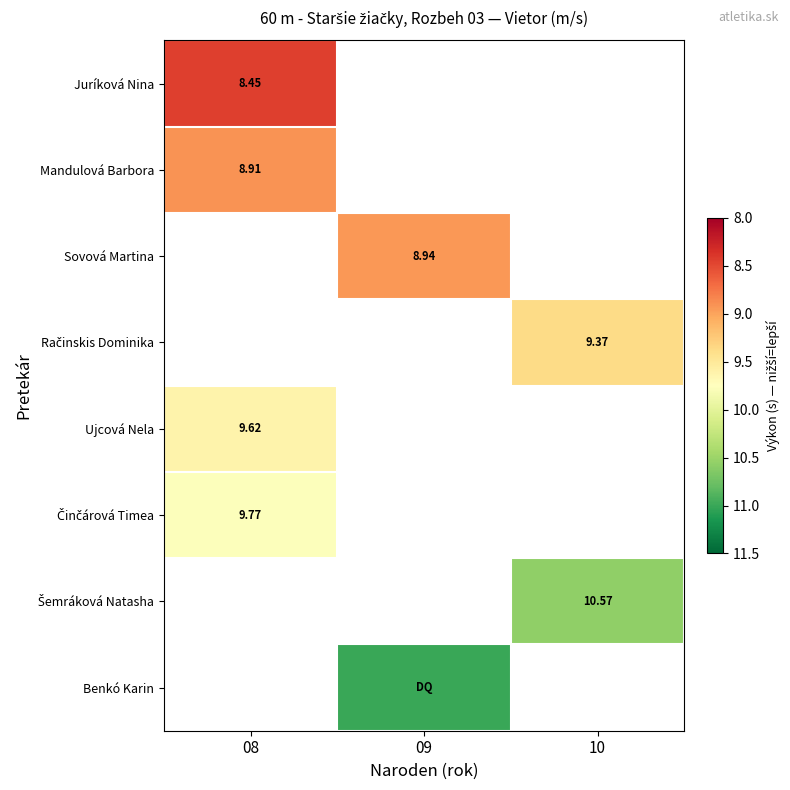

The value of Račinskis Dominika at 10 is 9.4. True or false?

True